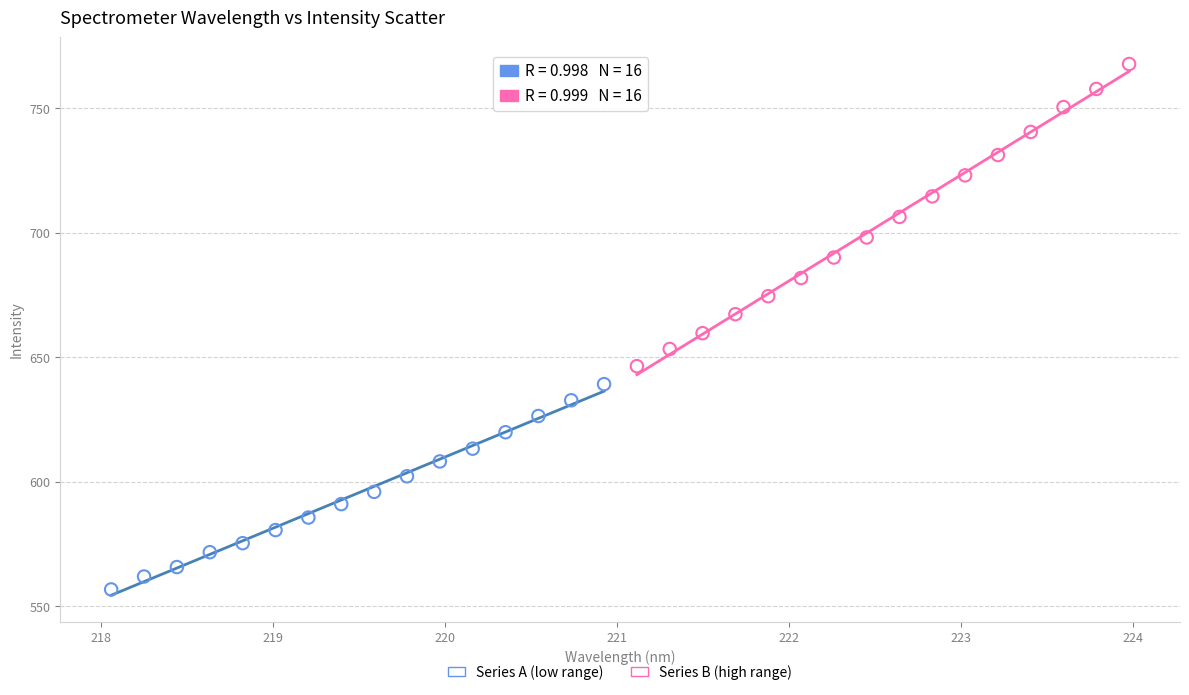

Which series has the largest Y range (max minus min)?

Series B (high range)